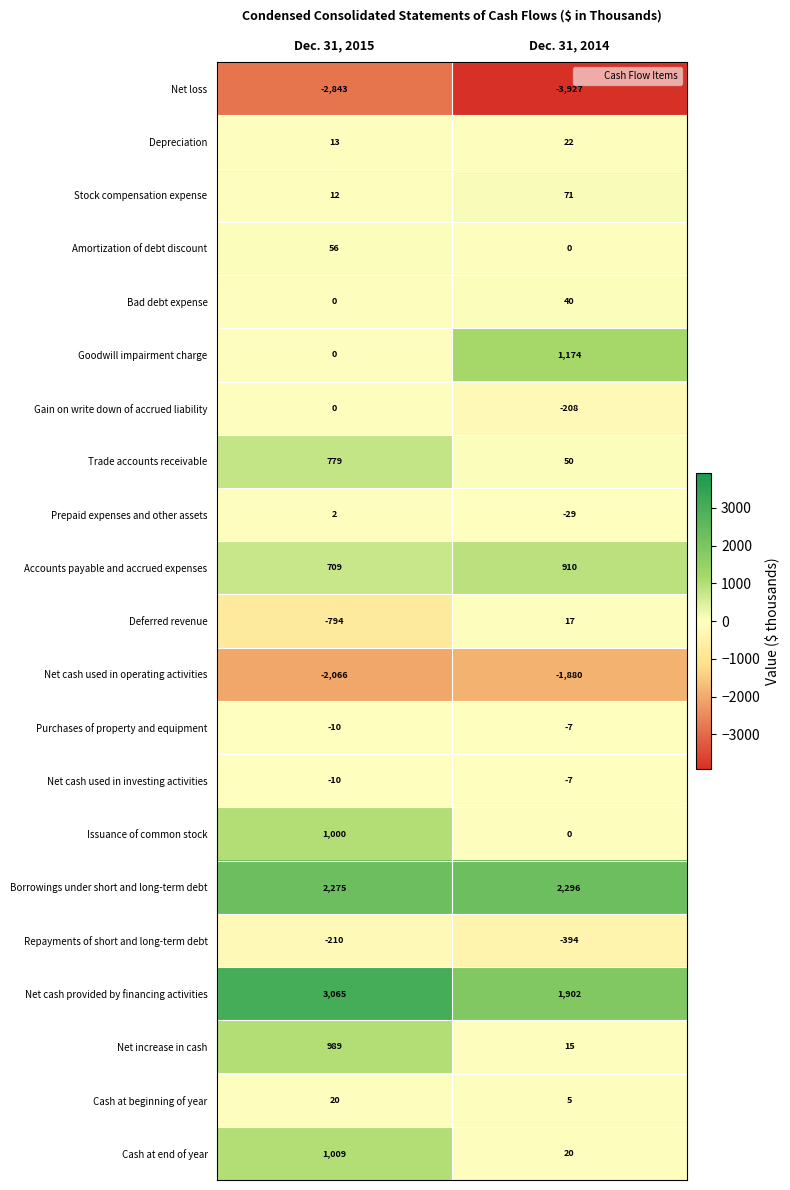

What value does the Borrowings under short and long-term debt series have at Dec. 31, 2014?

2296